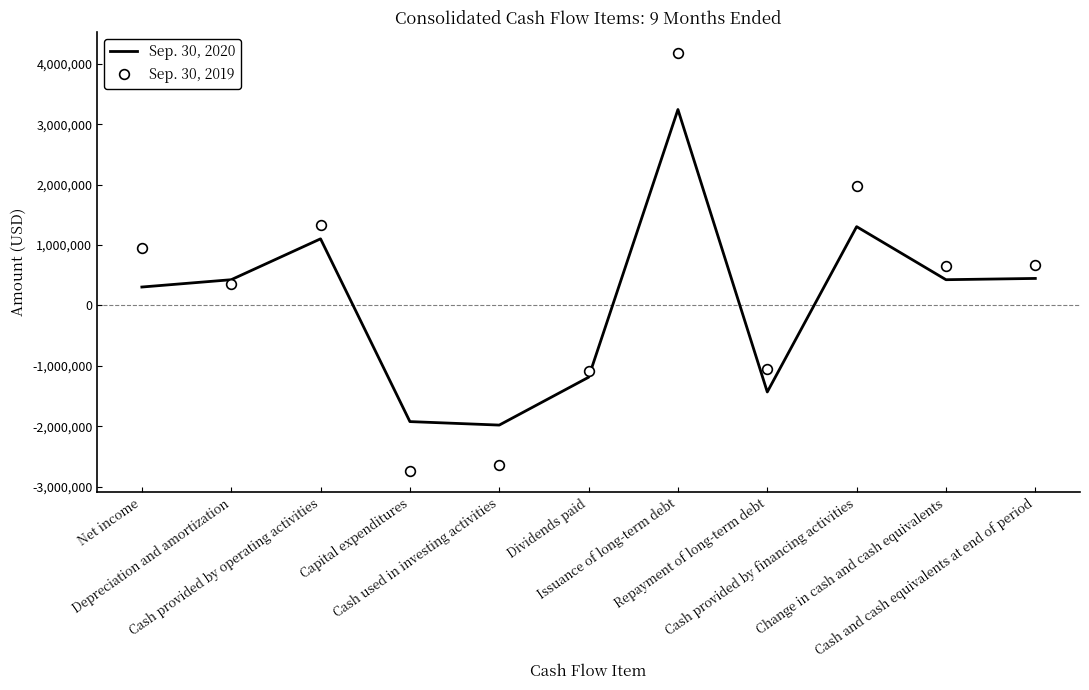

How many series are shown in this chart?

2